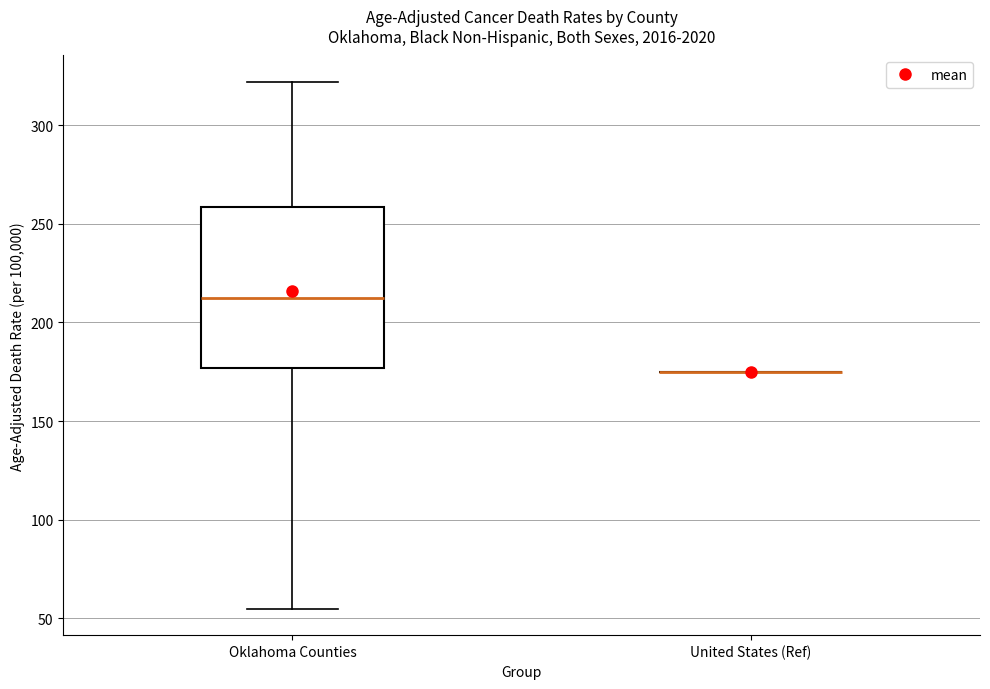

Reading left to right, read every box against the y-axis: the position of its median line, the range the box covers, and the ends of its whiskers. The values are not printed on the chart, so give them approximately, as read against the axis.

Oklahoma Counties: median 210, box 175 to 260, whiskers 55 to 320
United States (Ref): box collapsed to a line at 175, whiskers 175 to 175